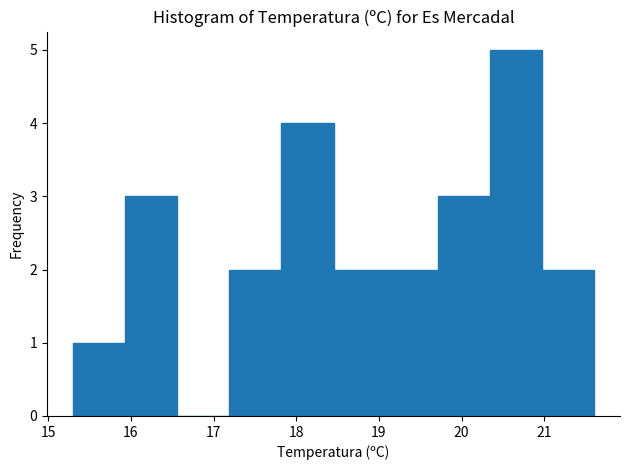

What is the height of the bar covering 20.97 to 21.60 on the x-axis? Neither the bar edges nor the heights are printed on the chart, so give them approximately, as read against the axes.

2